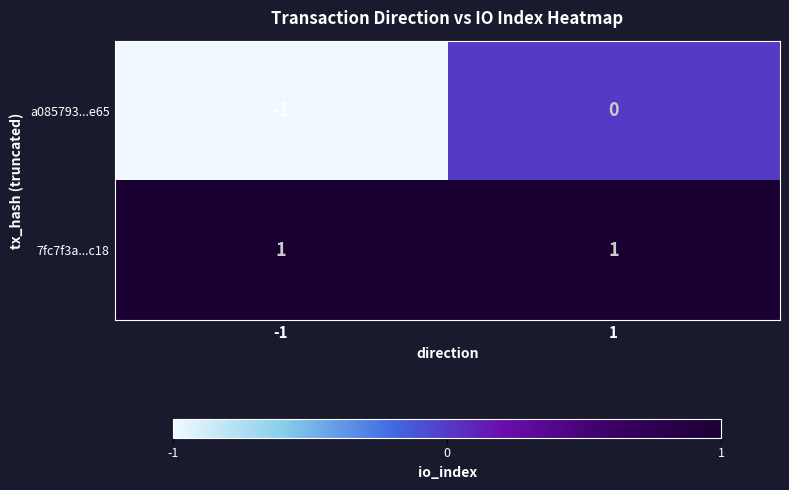

Which series changed the most between -1 and 1?

a085793...e65